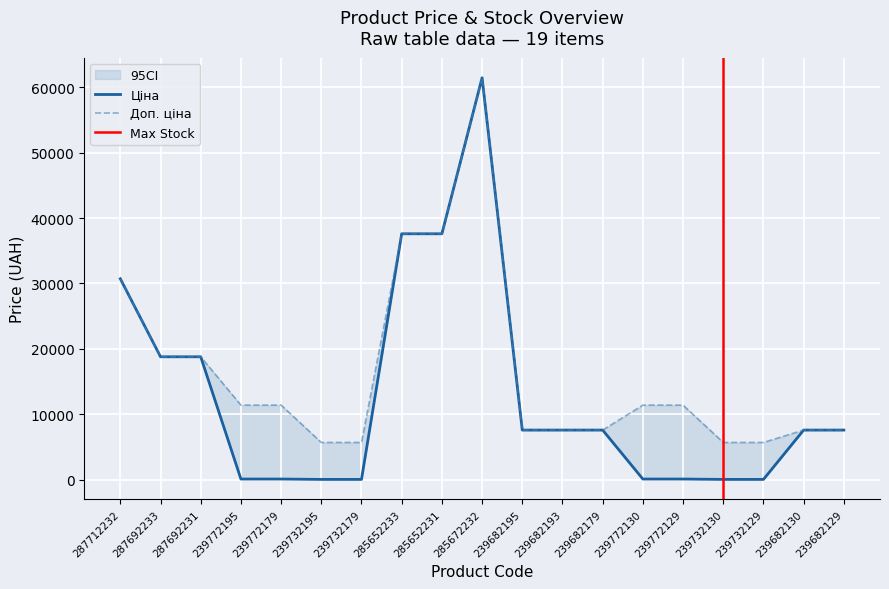

At which category does the chart reach its minimum across all series?

239732195